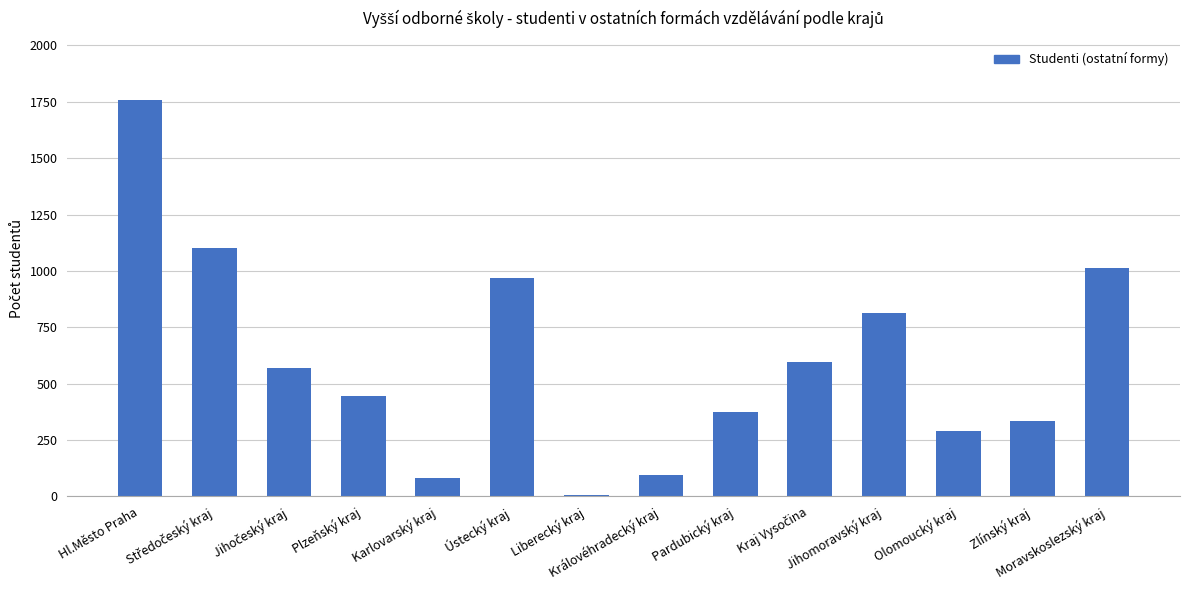

What is the sum of all values?

8450